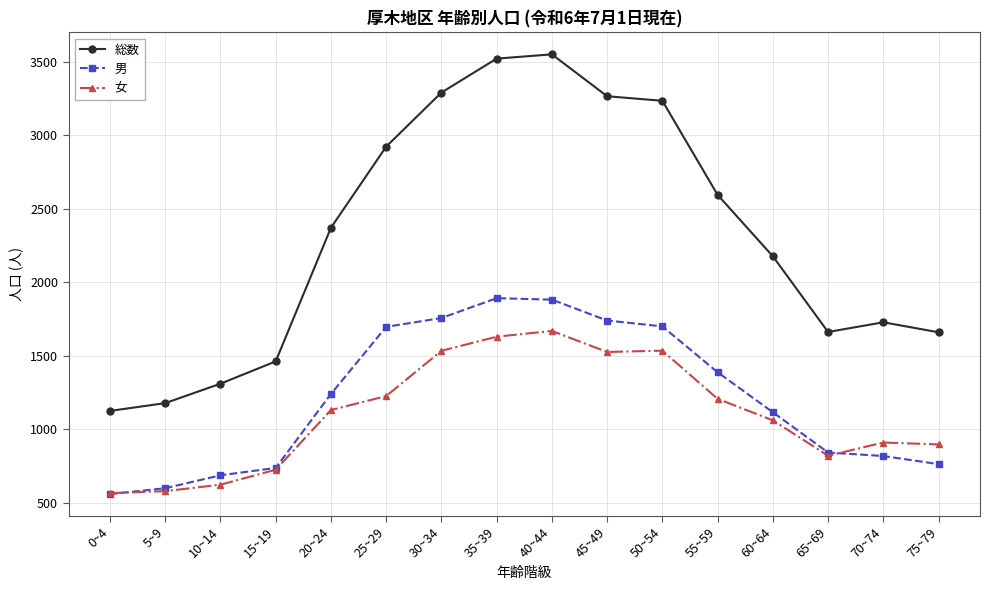

Rank the series by their maximum value, from highest to lowest.

総数, 男, 女